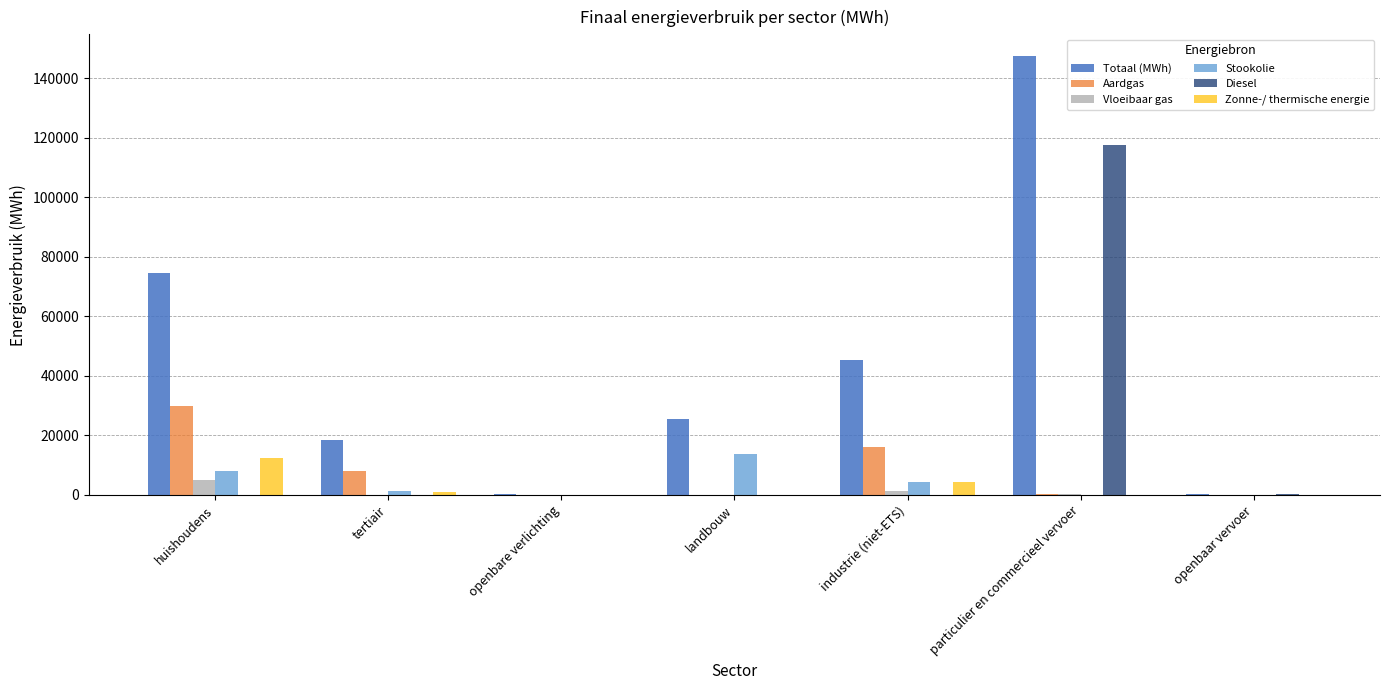

The value of Totaal (MWh) at industrie (niet-ETS) is 45422.1. True or false?

True